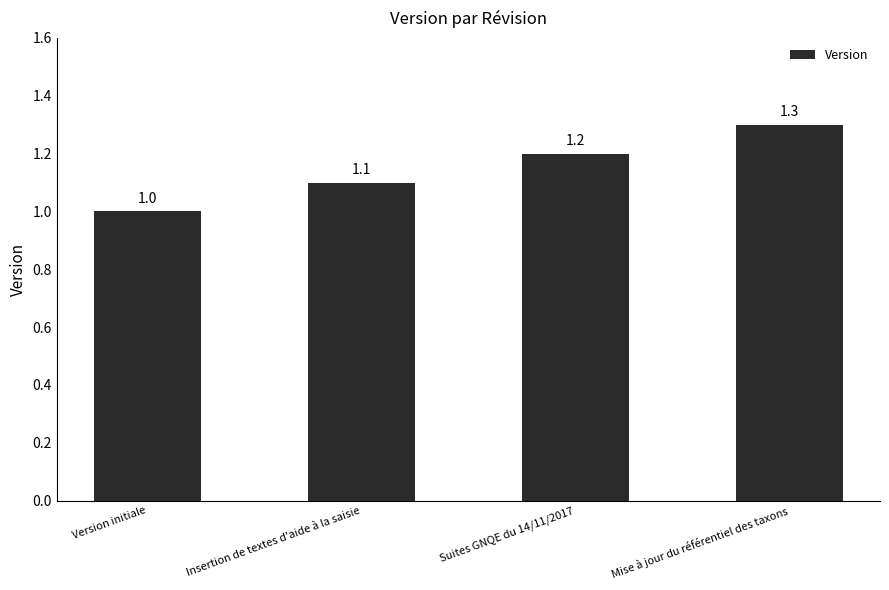

What is the change in value from Insertion de textes d'aide à la saisie to Suites GNQE du 14/11/2017?

+0.1